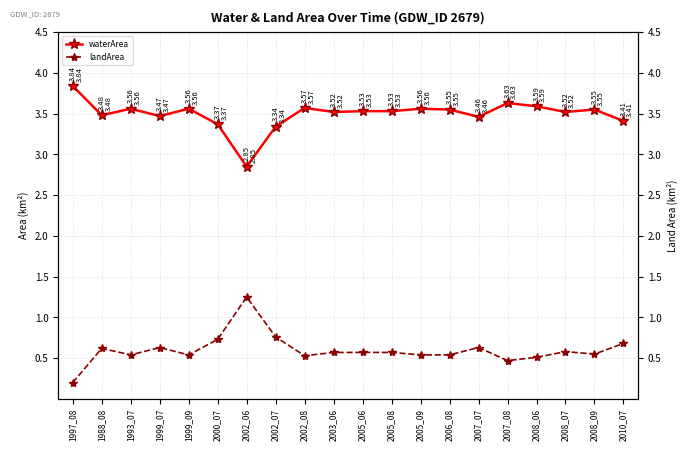

Is this an area chart (filled region under the line)?

No